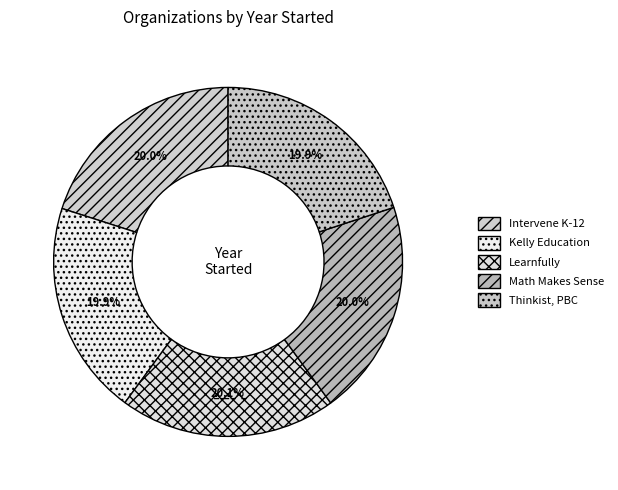

Is there a majority slice in this chart?

No